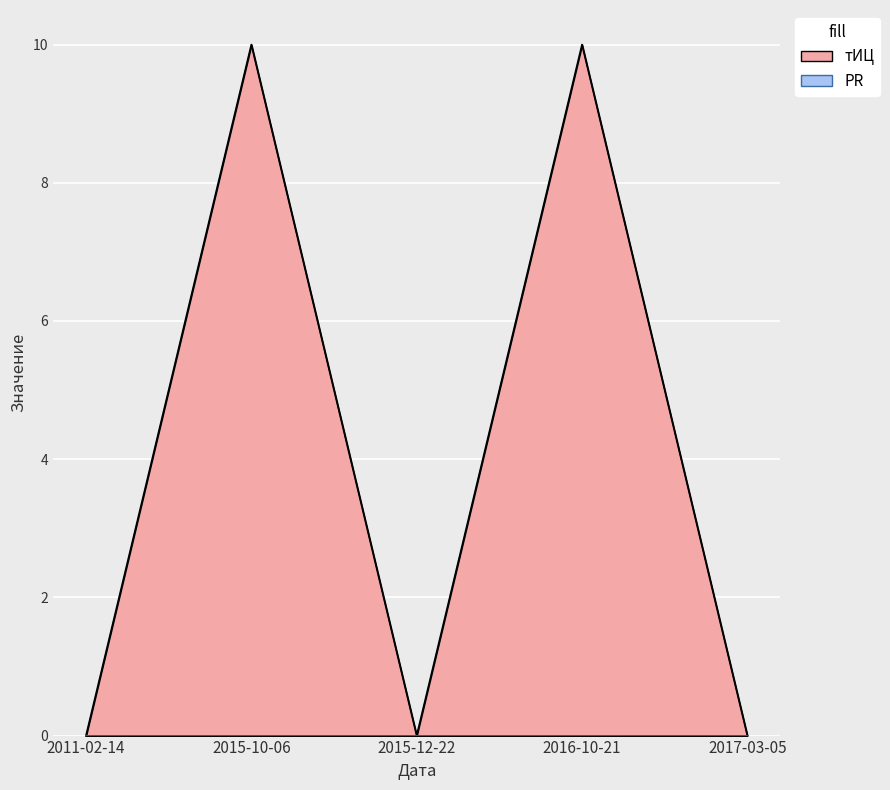

How many values exceed 0?

2